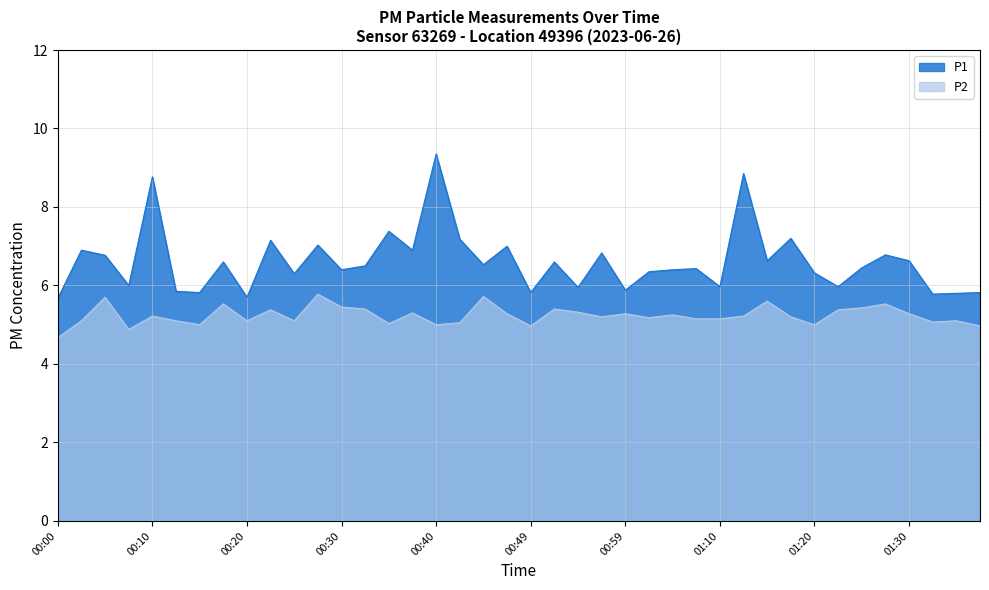

Reading left to right, transcribe all the data shown in this chart.

P1: 5.7	6.9	6.8	6.0	8.8	5.8	5.8	6.6	5.7	7.2	6.3	7.0	6.4	6.5	7.4	6.9	9.3	7.2	6.5	7.0	5.8	6.6	6.0	6.8	5.9	6.3	6.4	6.4	6.0	8.8	6.6	7.2	6.3	6.0	6.5	6.8	6.6	5.8	5.8	5.8
P2: 4.7	5.1	5.7	4.9	5.2	5.1	5.0	5.5	5.1	5.4	5.1	5.8	5.5	5.4	5.0	5.3	5.0	5.0	5.7	5.3	5.0	5.4	5.3	5.2	5.3	5.2	5.2	5.2	5.2	5.2	5.6	5.2	5.0	5.4	5.4	5.5	5.3	5.1	5.1	5.0